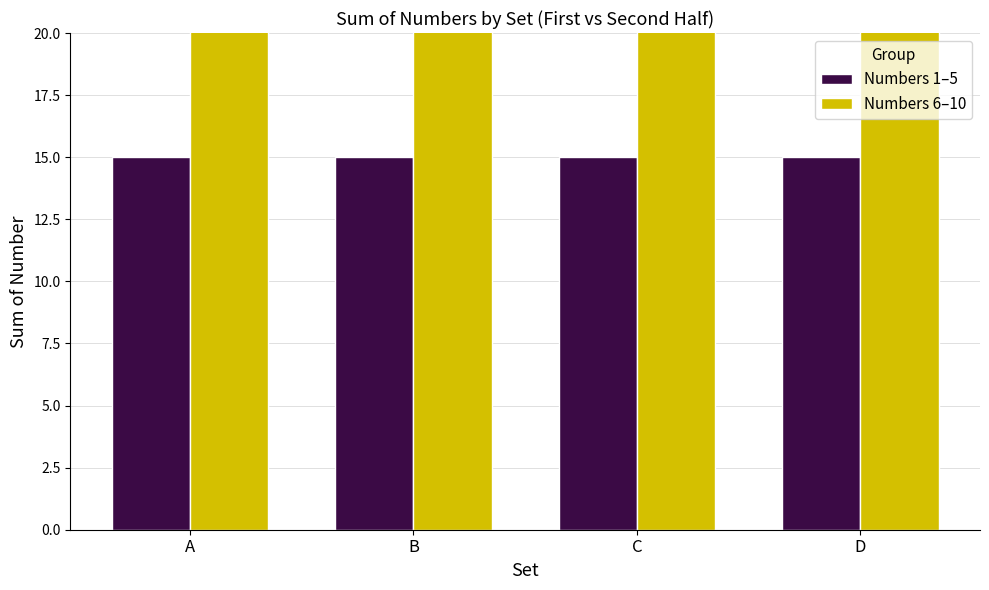

Is the value of Numbers 6–10 at A greater than the value of Numbers 1–5 at A?

Yes